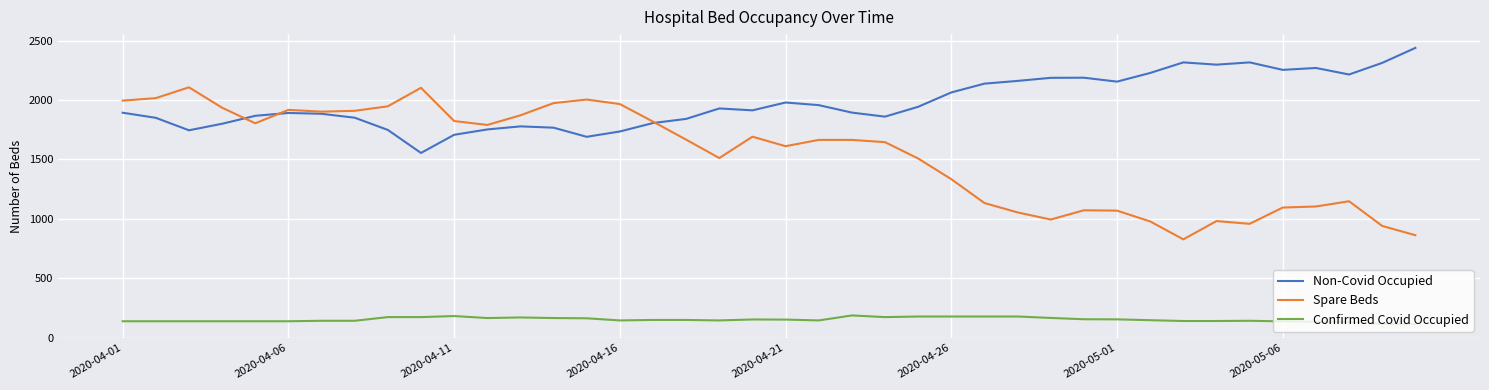

Which series has the widest spread of values?

Spare Beds